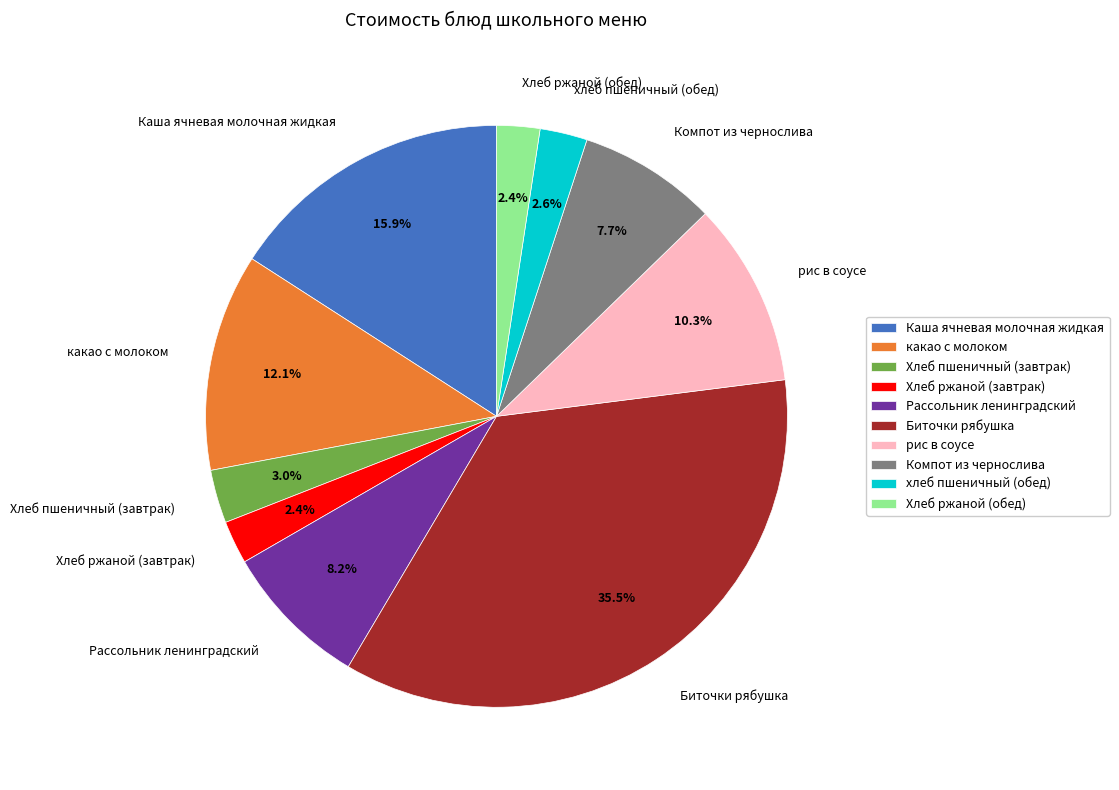

The Рассольник ленинградский slice represents 1% of the pie. True or false?

False